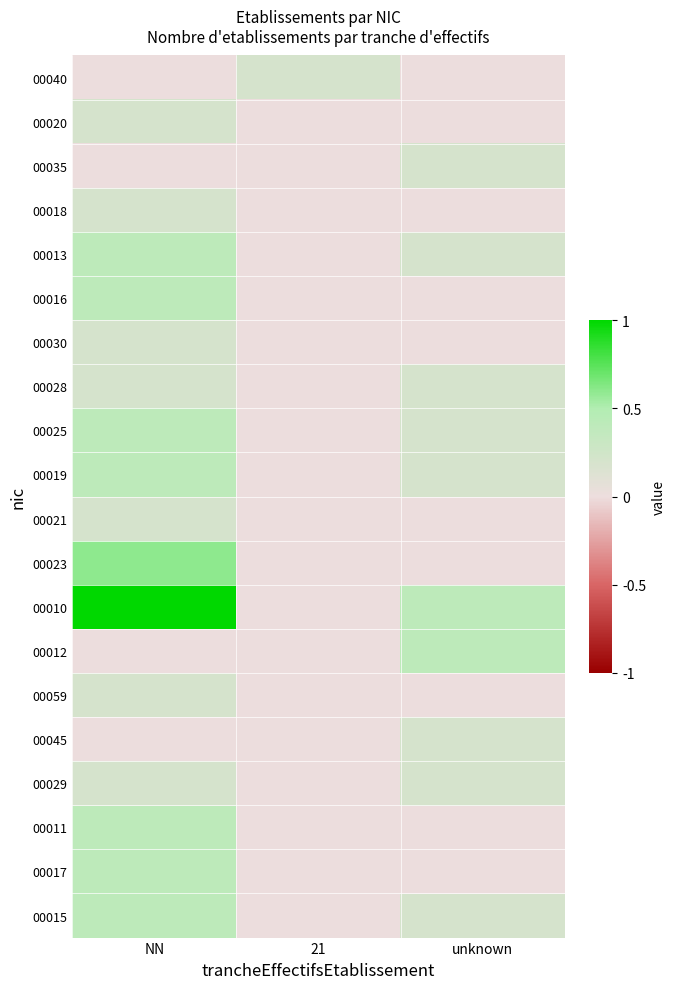

At which category does the chart reach its minimum across all series?

21